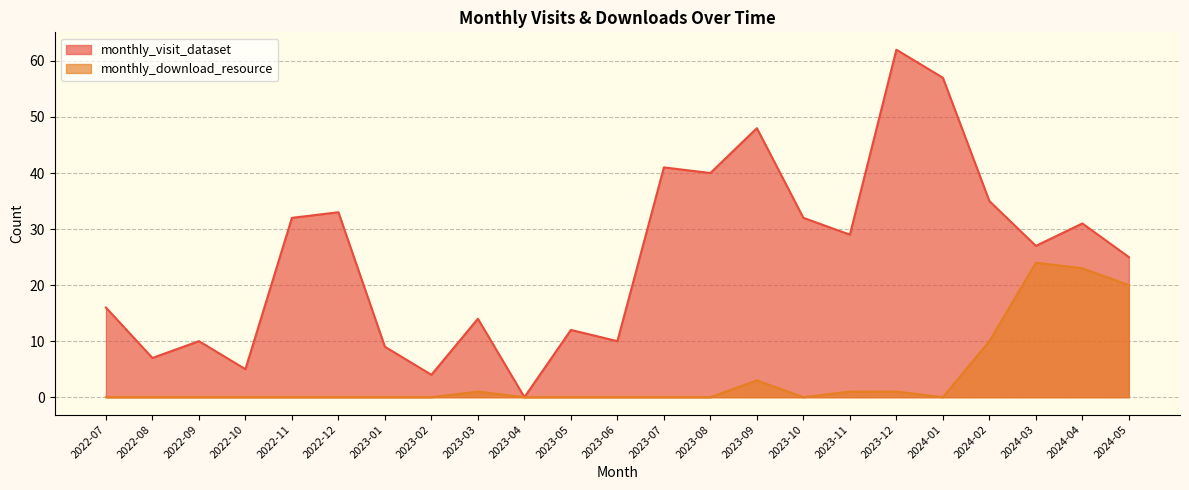

What is the difference between the second highest and second lowest values in the monthly_visit_dataset series?

53